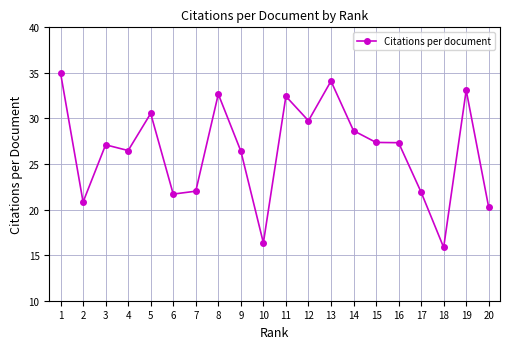

What is the ratio of the value at 7 to the value at 14?

0.8